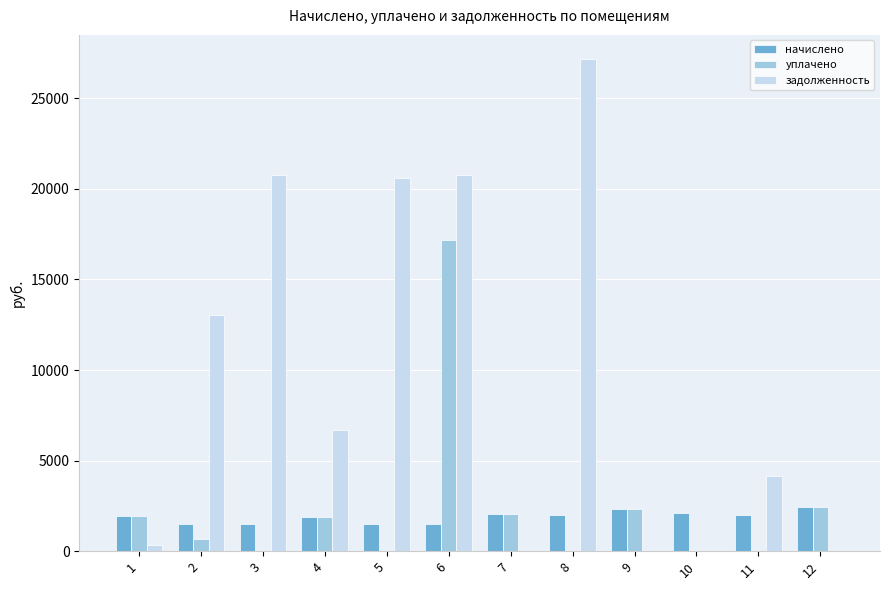

Where does the уплачено series first go above 1869?

1